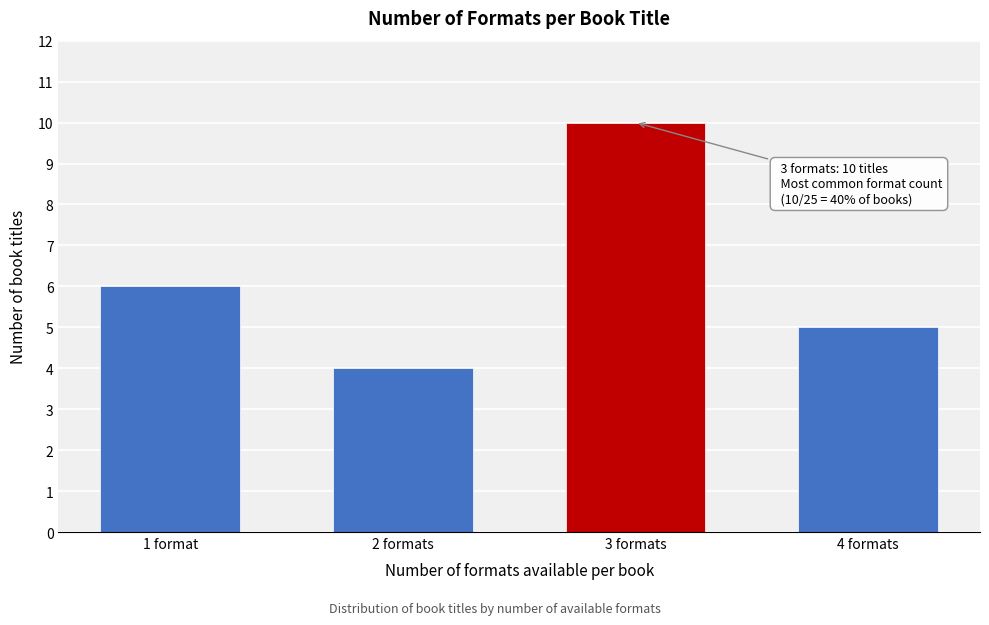

Reading left to right, transcribe all the data shown in this chart.

6	4	10	5